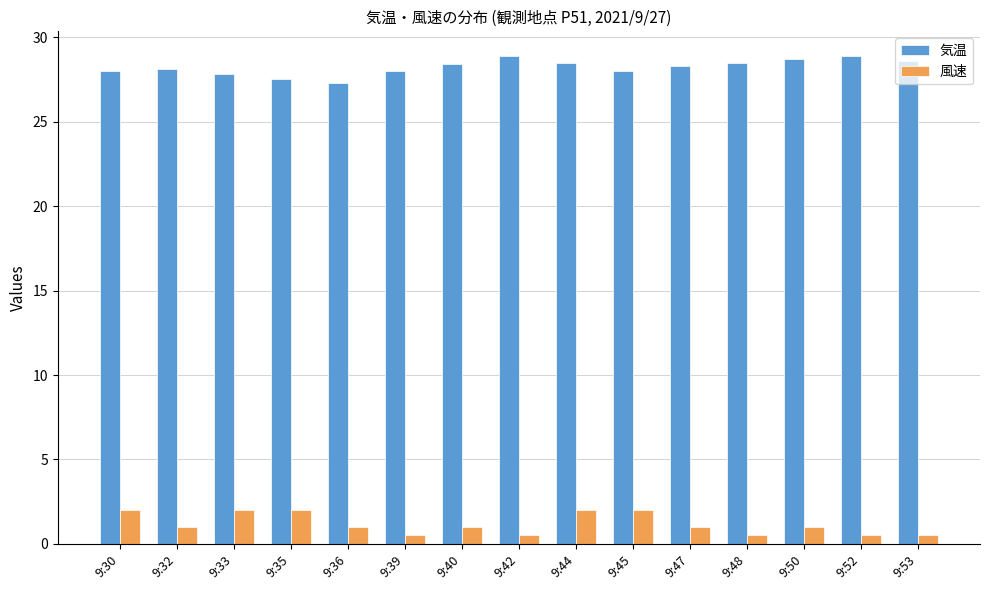

What is the sum of the 風速 values at 9:52 and 9:32?

1.5